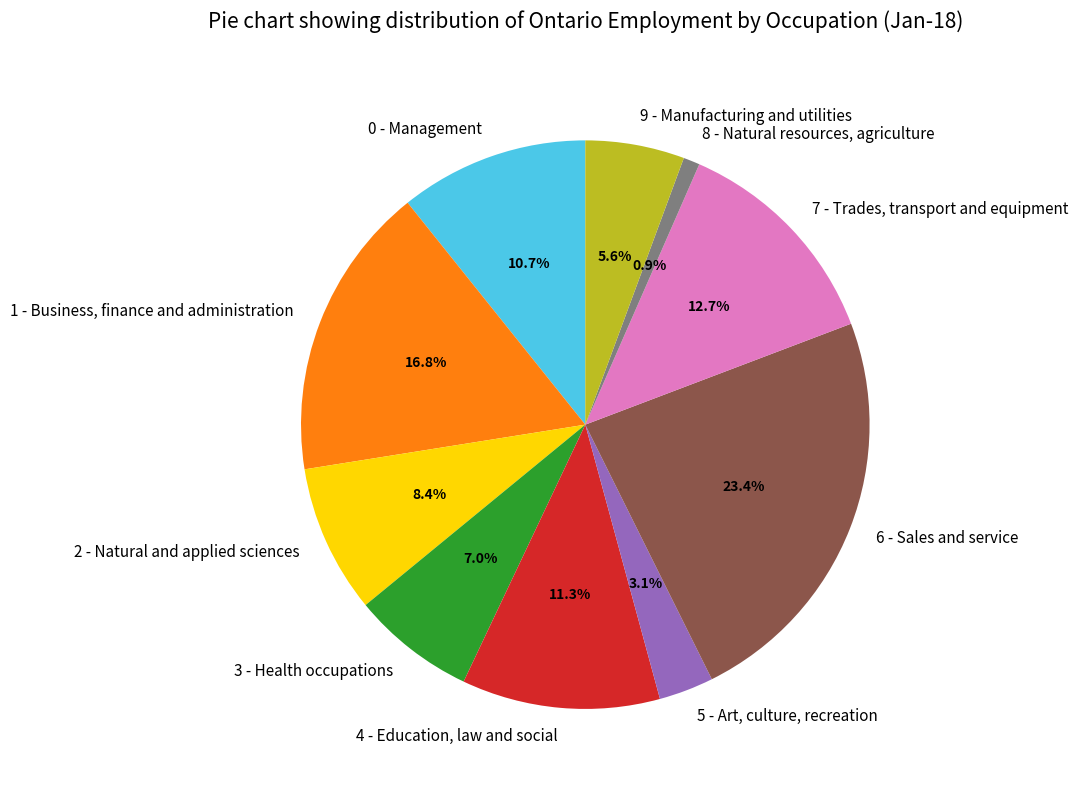

What is the ratio of the value at 4 - Education, law and social to the value at 7 - Trades, transport and equipment?

0.9